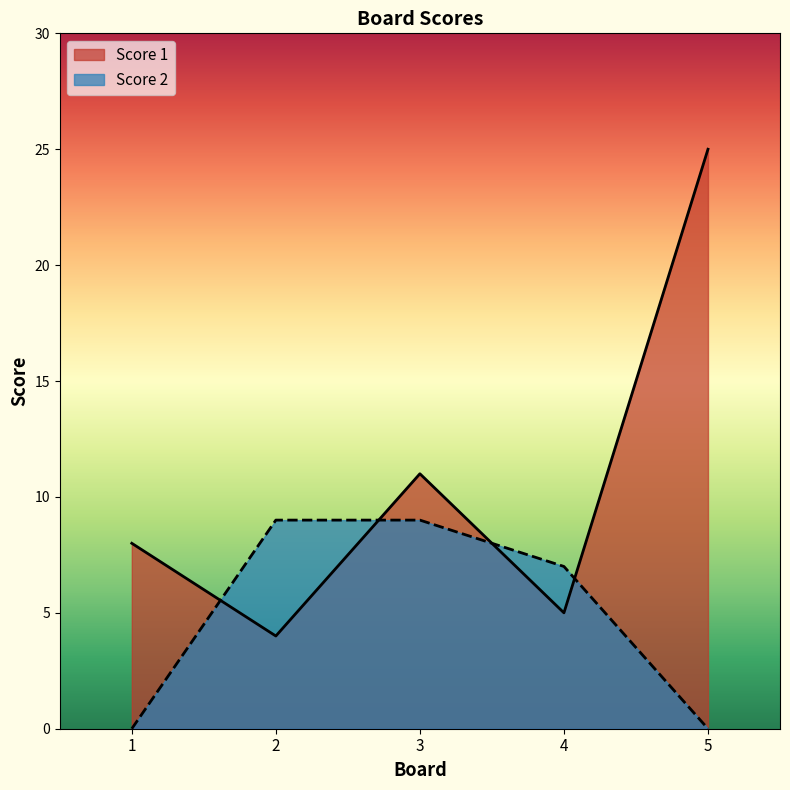

Does the chart display data point markers on the line(s)?

No